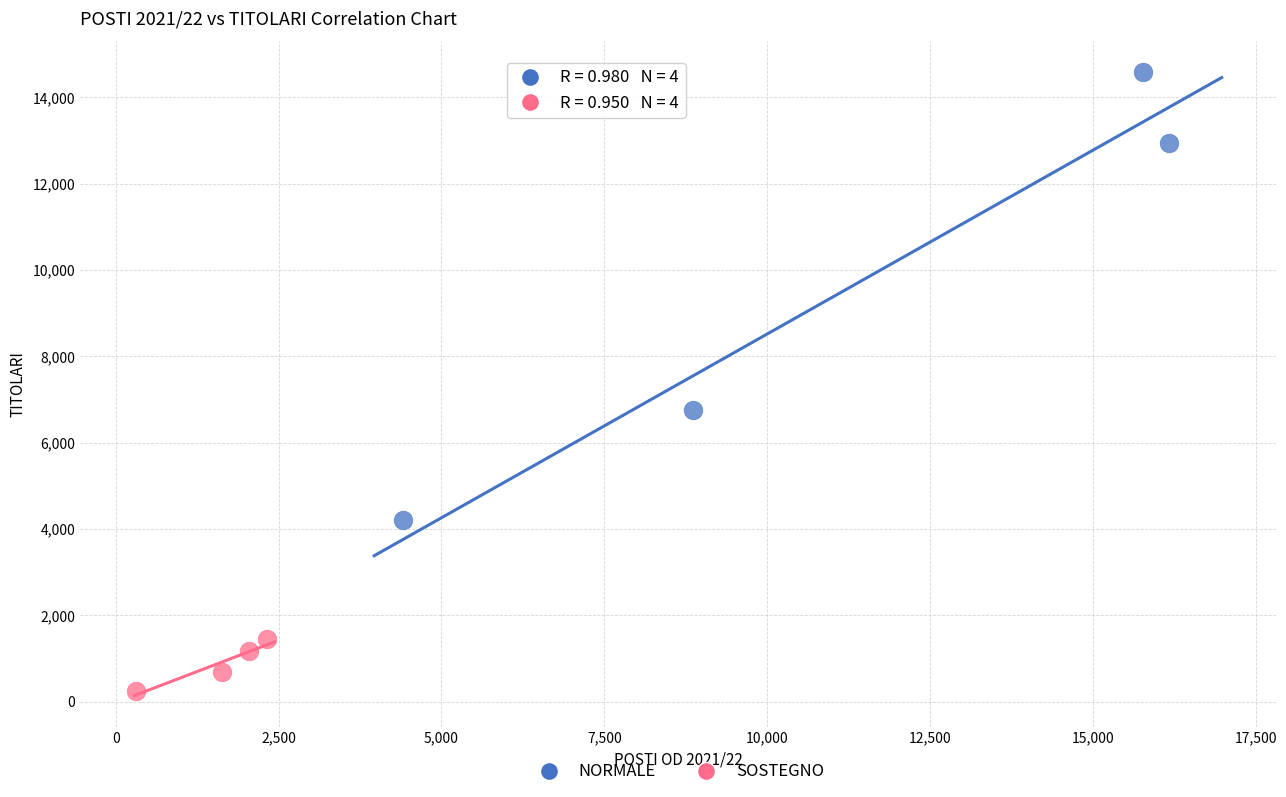

Which series contains the lowest Y value?

SOSTEGNO